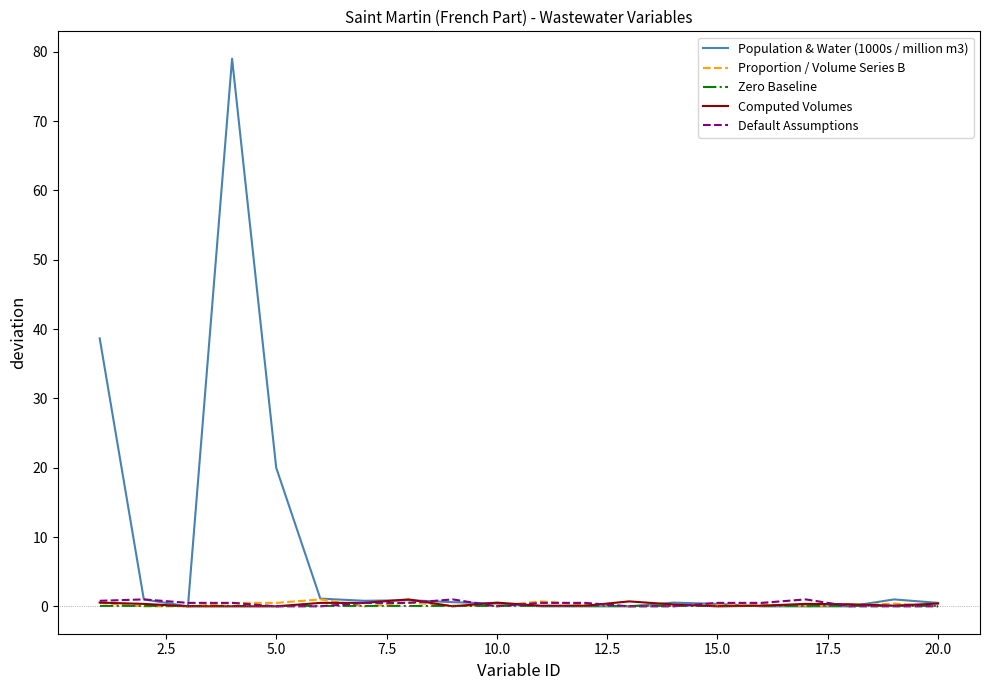

Which series has the widest spread of values?

Population & Water (1000s / million m3)